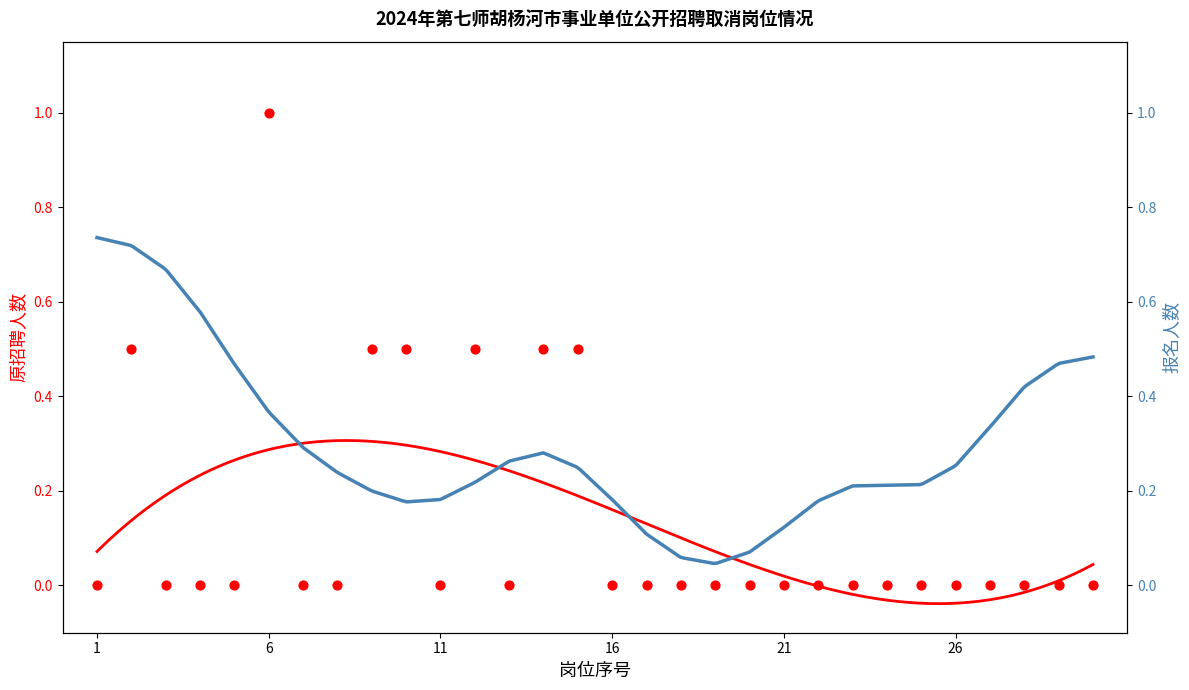

Between 27 and 原招聘人数, which is larger?

27